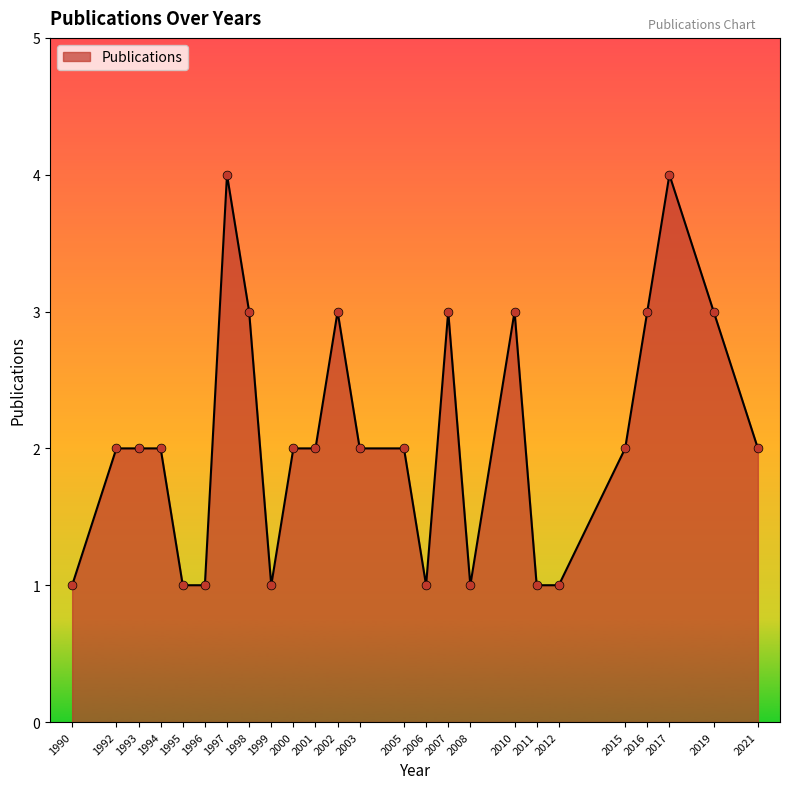

What is the change in value from 1993 to 2006?

-1